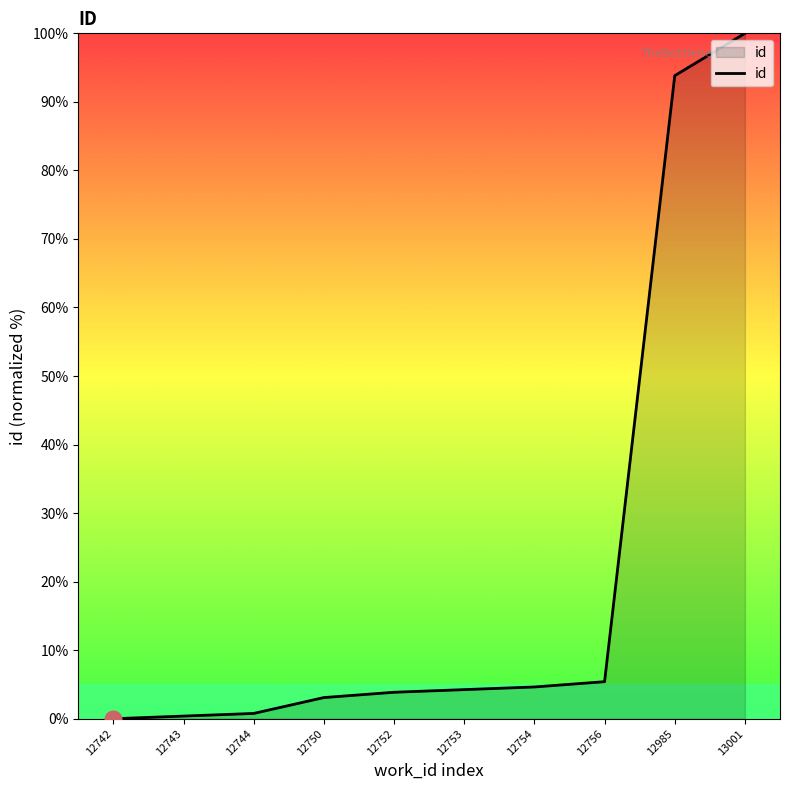

How many distinct data groups are displayed?

1